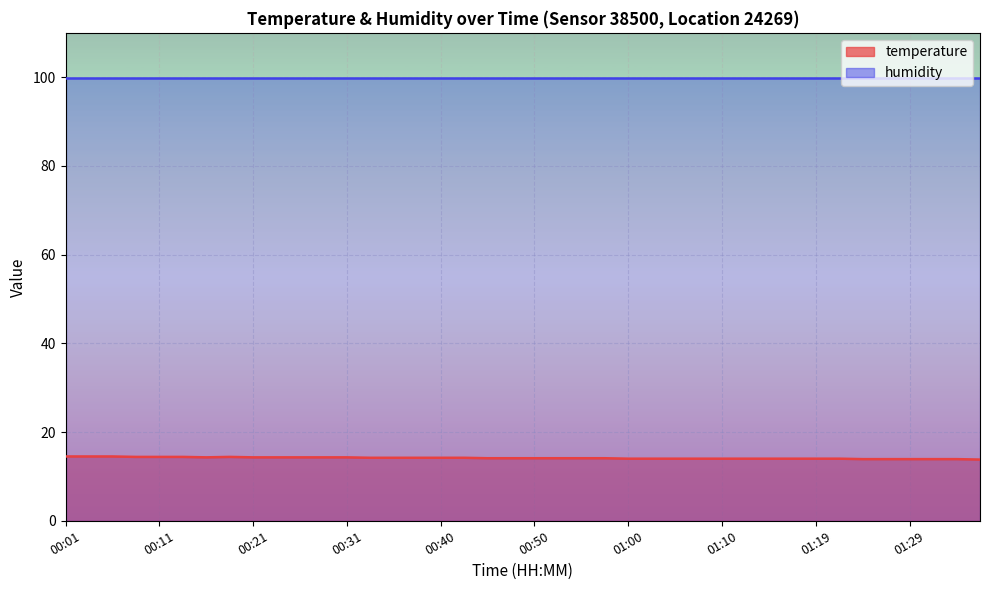

What is the average value?

14.1